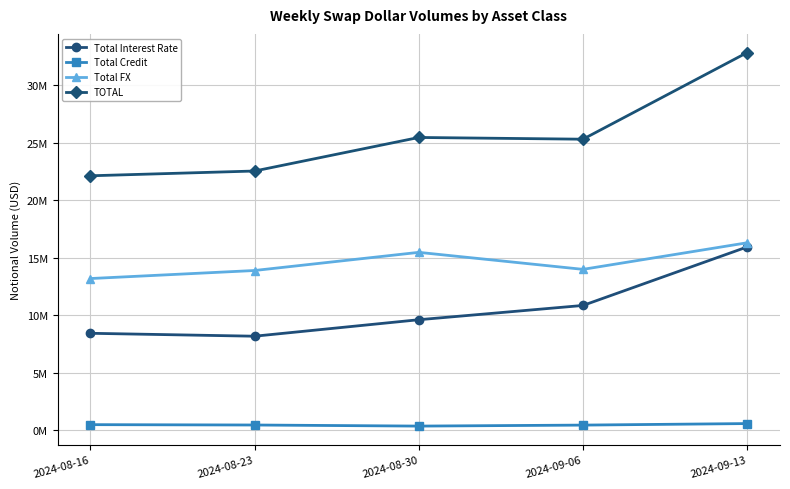

Where does the TOTAL series first go above 25287101?

2024-08-30